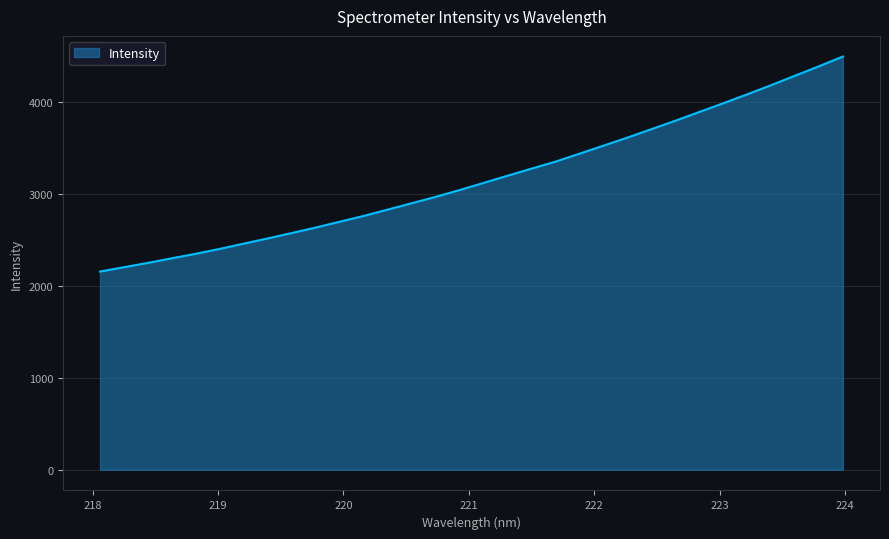

What is the minimum value shown in the chart?

2155.2